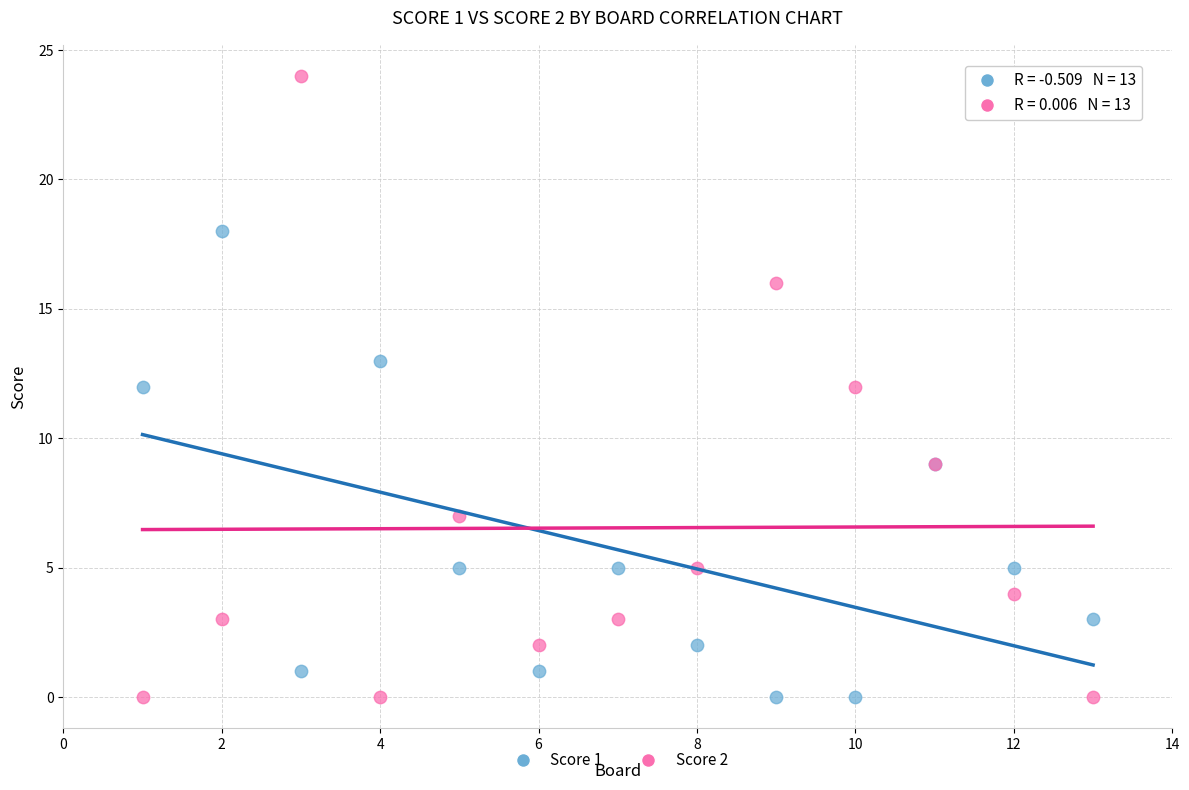

Which series has the largest Y range (max minus min)?

Score 2